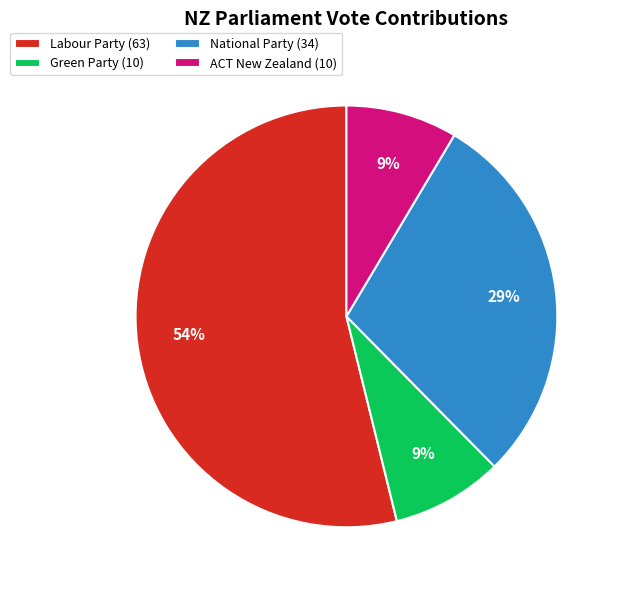

Between Labour Party (63) and National Party (34), which is larger?

Labour Party (63)